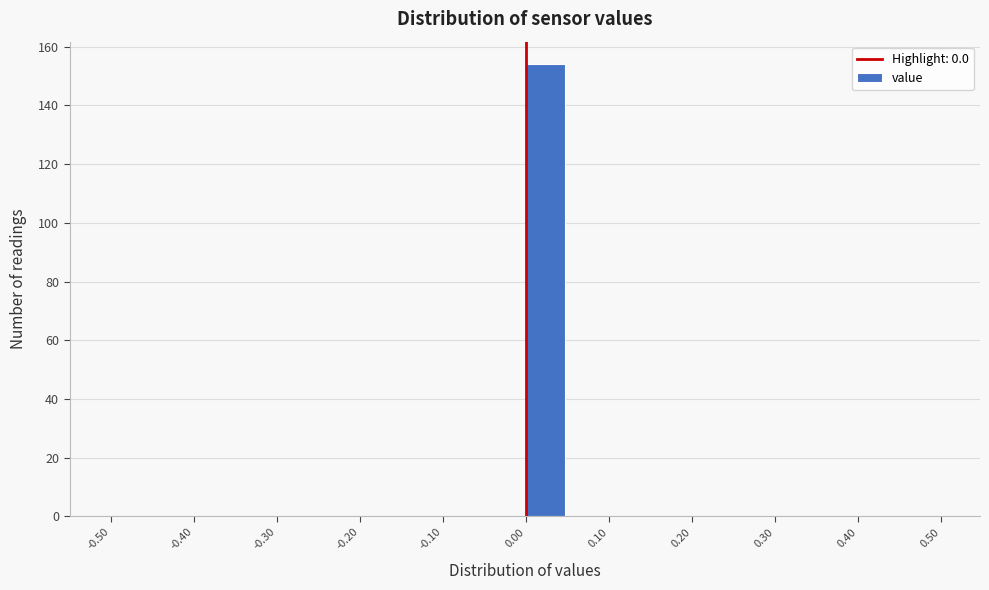

Reading left to right, transcribe this chart: for each bar, give the range it covers on the x-axis and its height. The values are not printed on the chart, so give them approximately, as read against the axis.

-0.50 to -0.45: 0
-0.45 to -0.40: 0
-0.40 to -0.35: 0
-0.35 to -0.30: 0
-0.30 to -0.25: 0
-0.25 to -0.20: 0
-0.20 to -0.15: 0
-0.15 to -0.10: 0
-0.10 to -0.05: 0
-0.05 to 0.00: 0
0.00 to 0.05: 154
0.05 to 0.10: 0
0.10 to 0.15: 0
0.15 to 0.20: 0
0.20 to 0.25: 0
0.25 to 0.30: 0
0.30 to 0.35: 0
0.35 to 0.40: 0
0.40 to 0.45: 0
0.45 to 0.50: 0